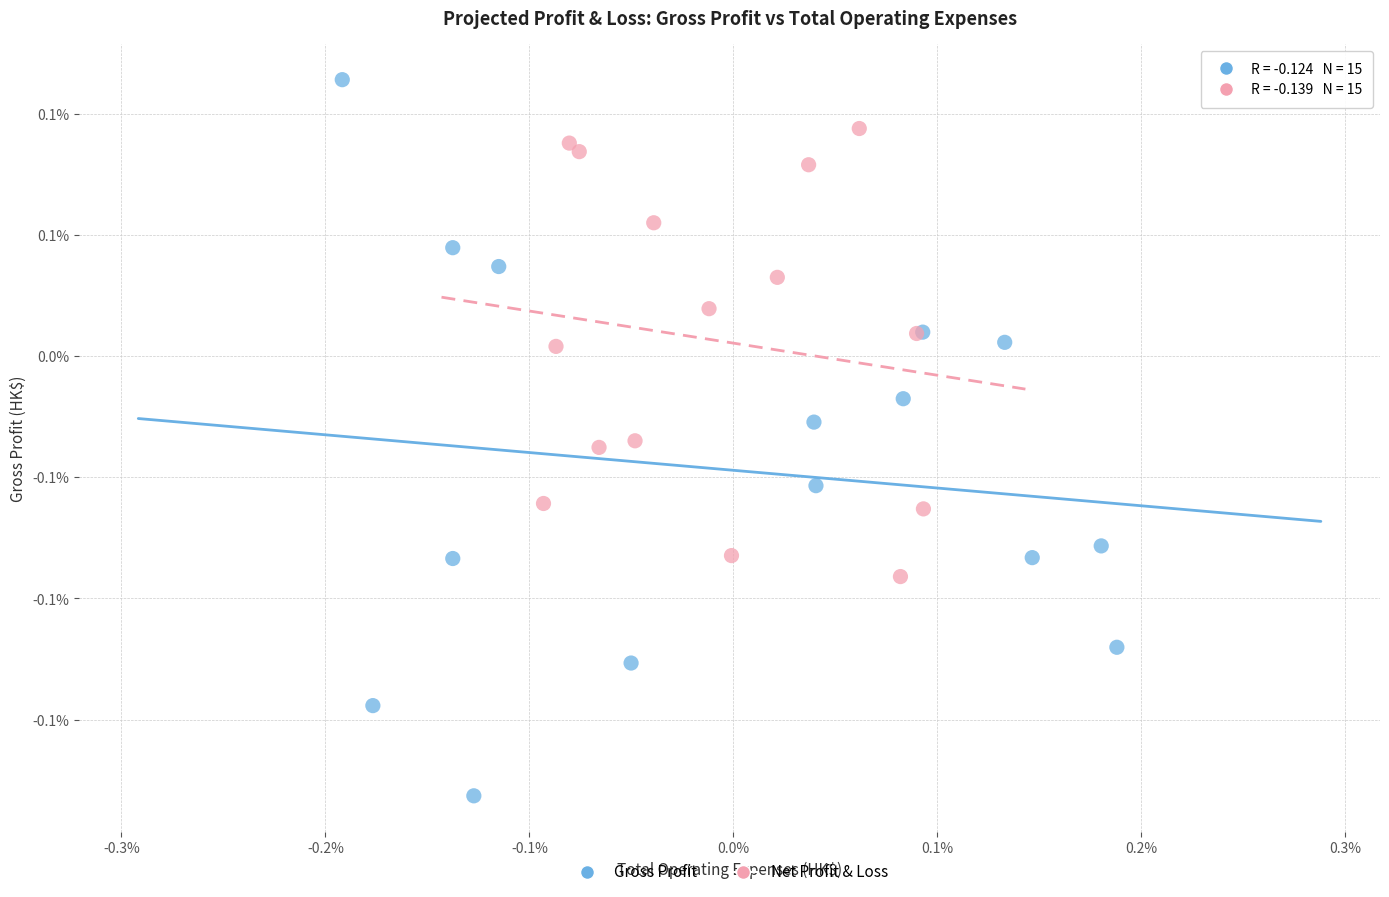

Which series reaches the minimum Y coordinate?

Gross Profit